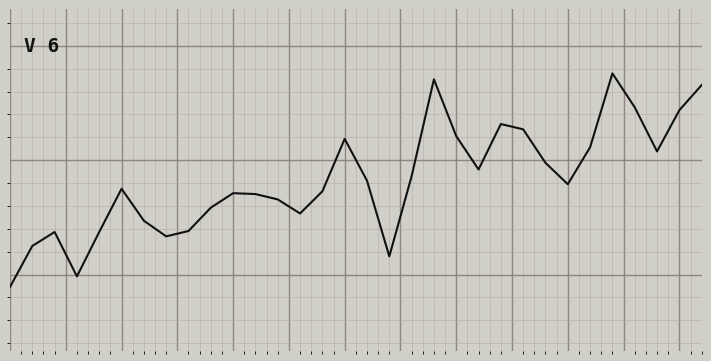

Does the chart display data point markers on the line(s)?

No